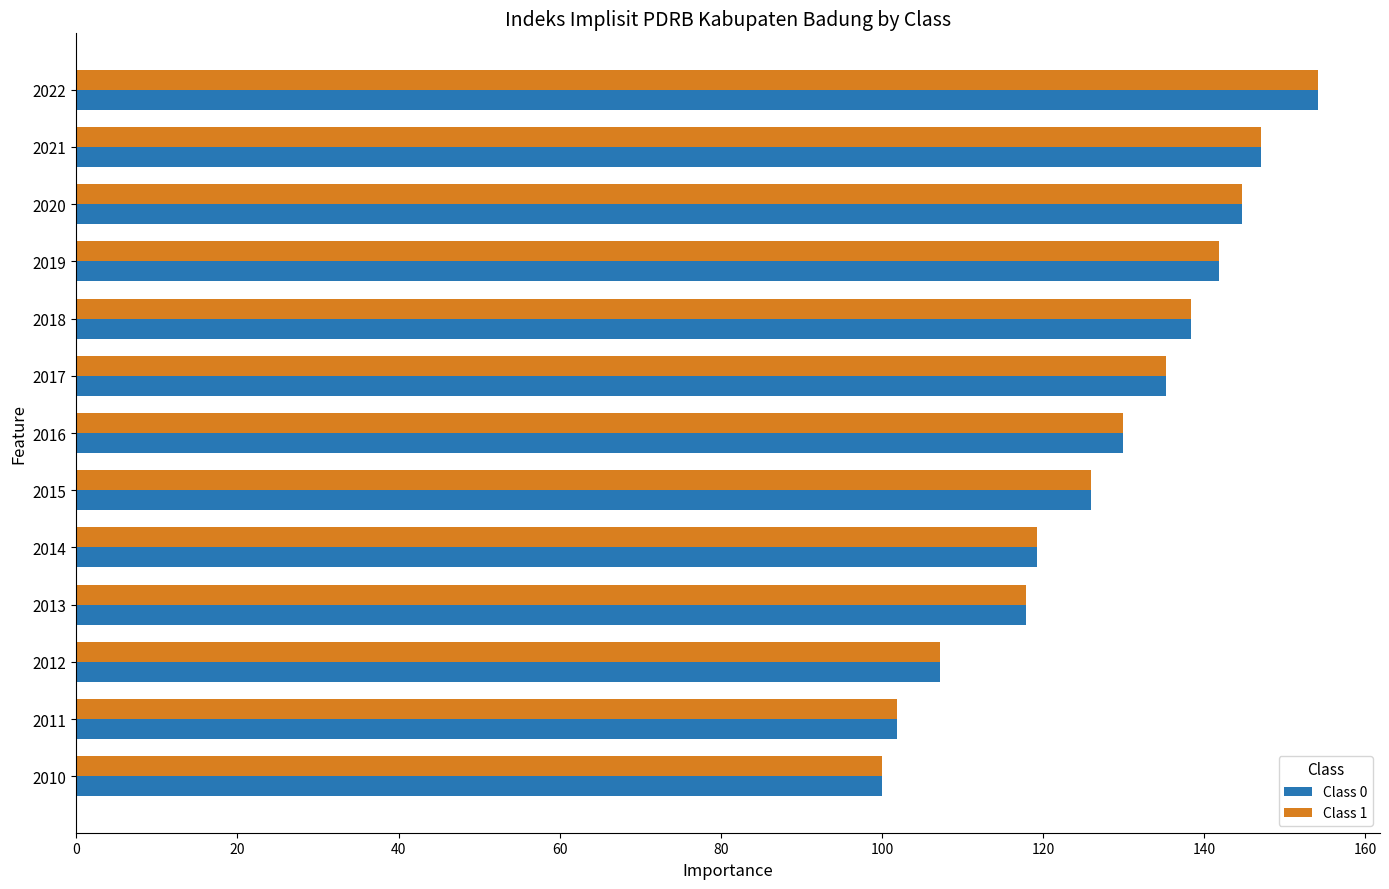

What is the difference between the Class 0 values at 2019 and 2016?

12.0